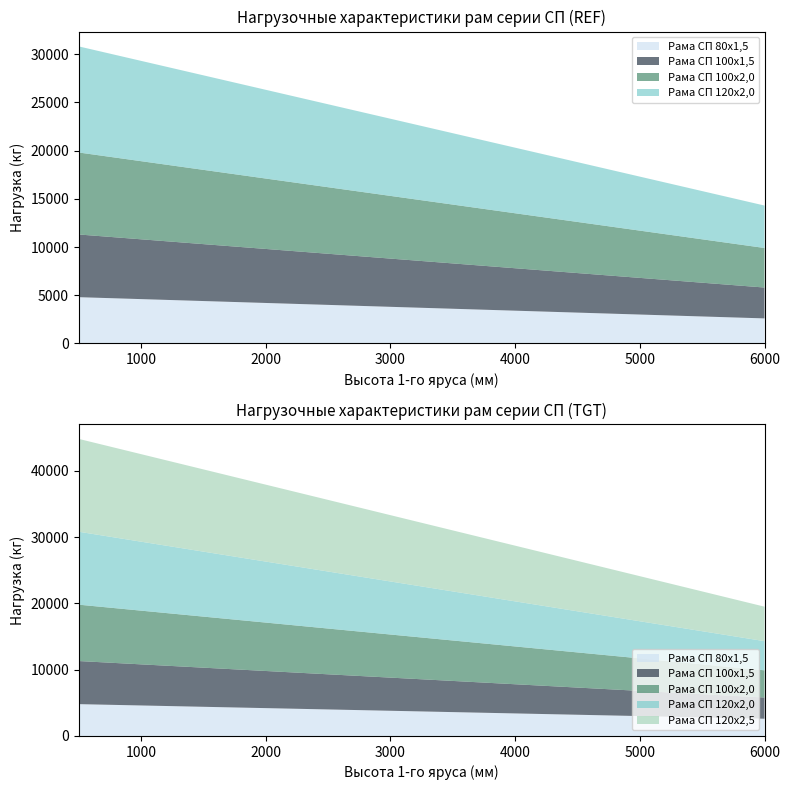

Reading left to right, list all the values displayed in this chart.

Рама СП 80х1,5: 4800	4600	4400	4200	4000	3800	3600	3400	3200	3000	2800	2600
Рама СП 100х1,5: 6500	6200	5900	5600	5300	5000	4700	4400	4100	3800	3500	3200
Рама СП 100х2,0: 8500	8100	7700	7300	6900	6500	6100	5700	5300	4900	4500	4100
Рама СП 120х2,0: 11000	10400	9800	9200	8600	8000	7400	6800	6200	5600	5000	4400
Рама СП 120х2,5: 14000	13200	12400	11600	10800	10000	9200	8400	7600	6800	6000	5200